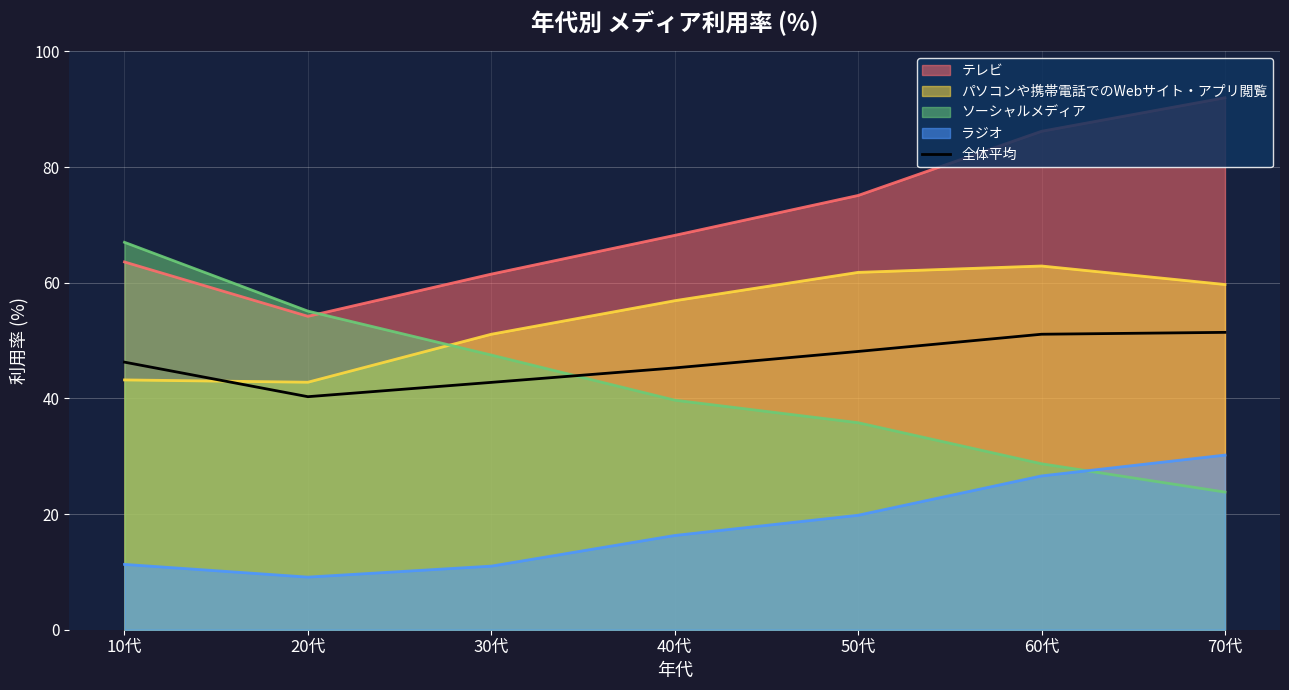

True or false: the data shows 64.3 at 30代.

False